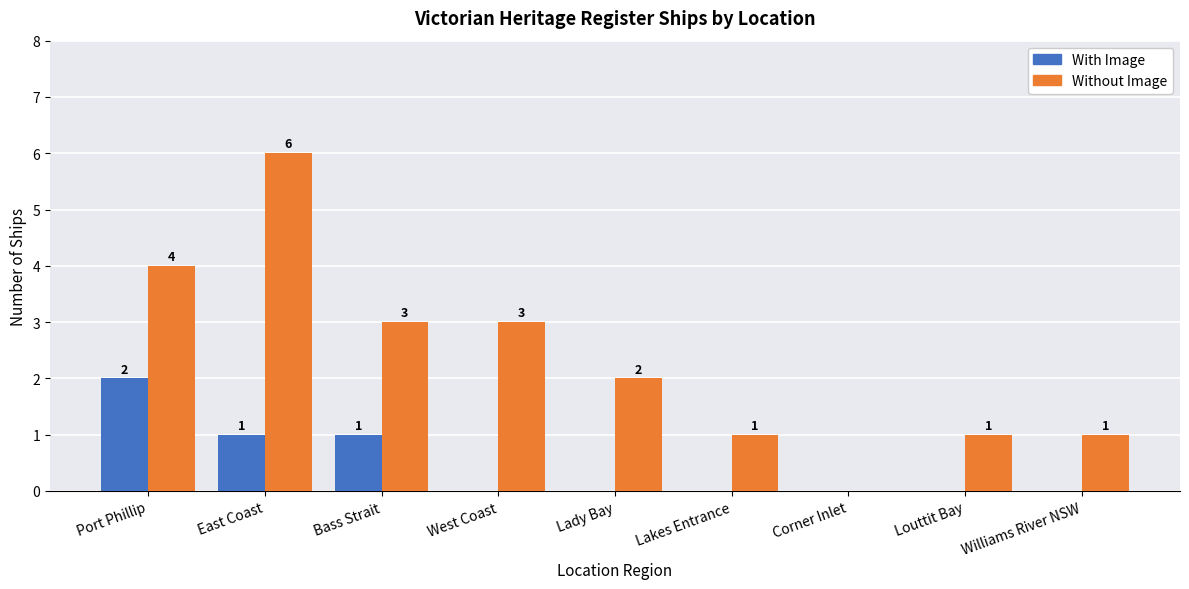

What is the maximum value shown in the chart?

6